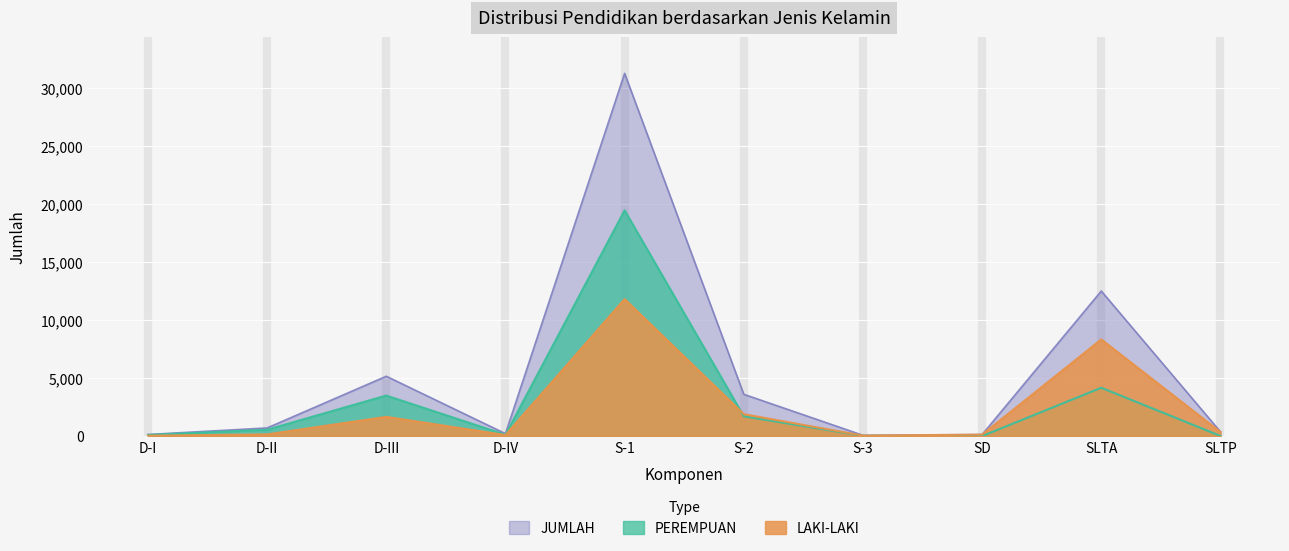

What is the difference between the highest and lowest values at D-IV?

119